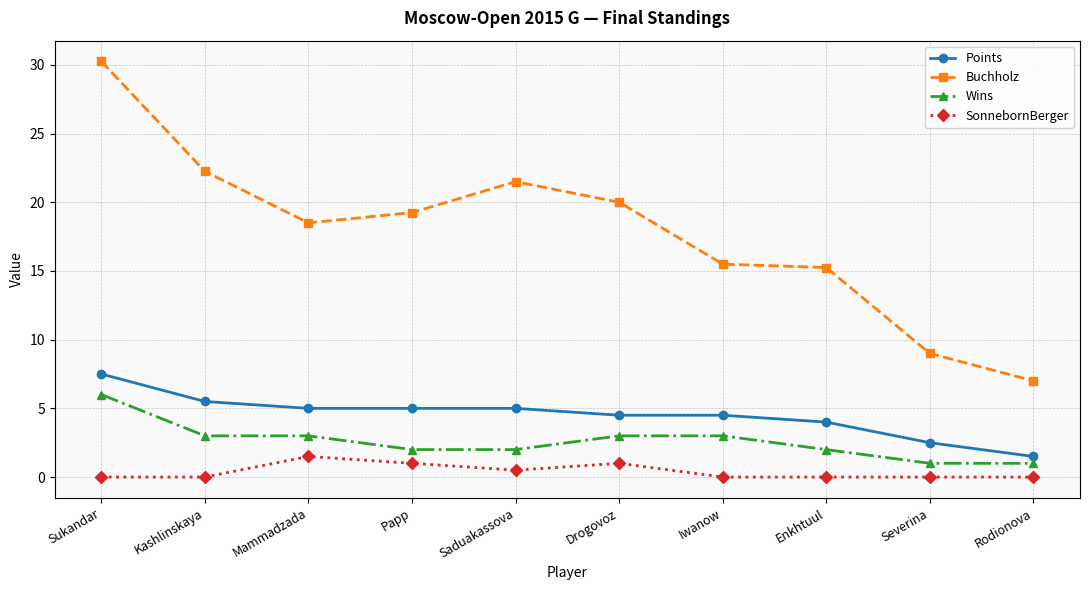

What is the maximum value for Points?

7.5